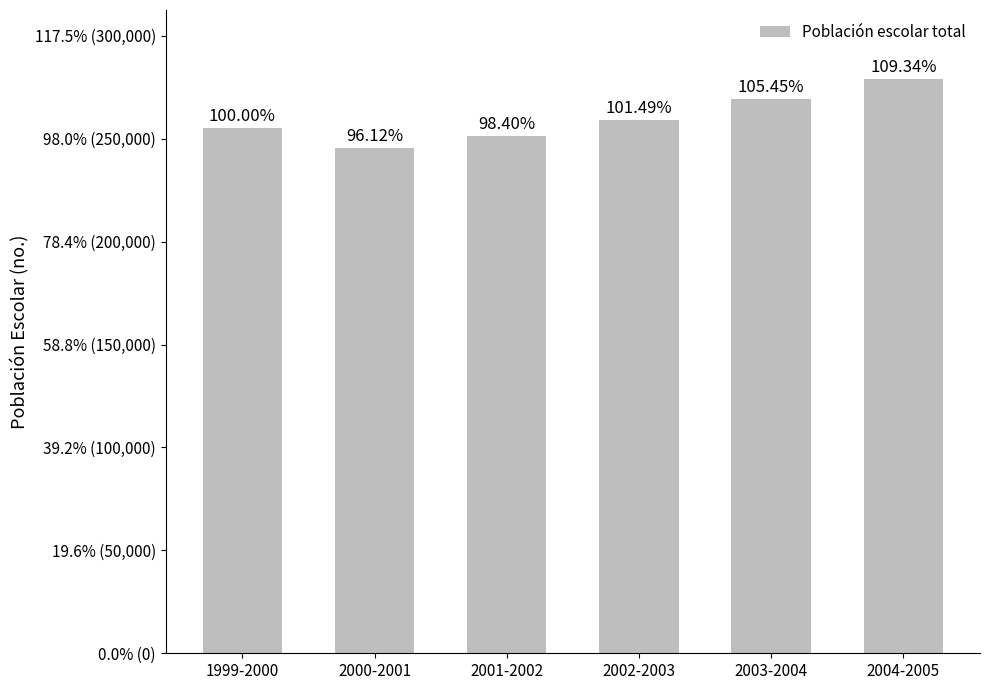

Count the values in the range 251149 to 269143.

4